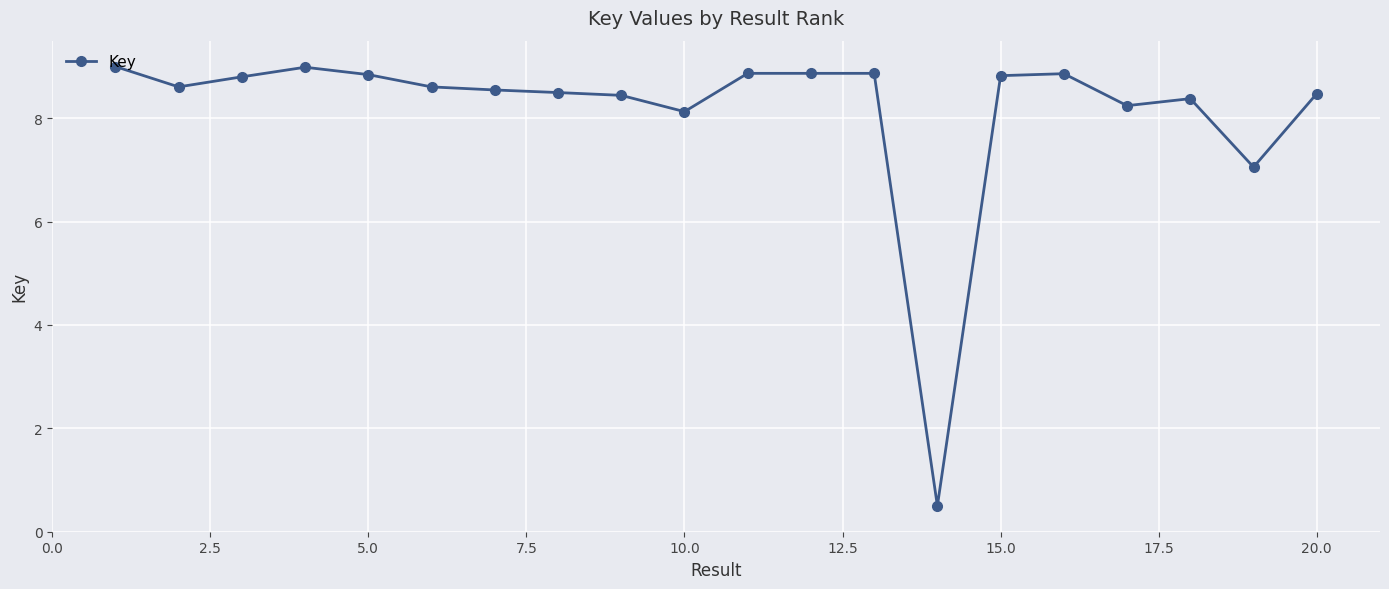

True or false: there are more than 0 points higher than both neighbors.

True